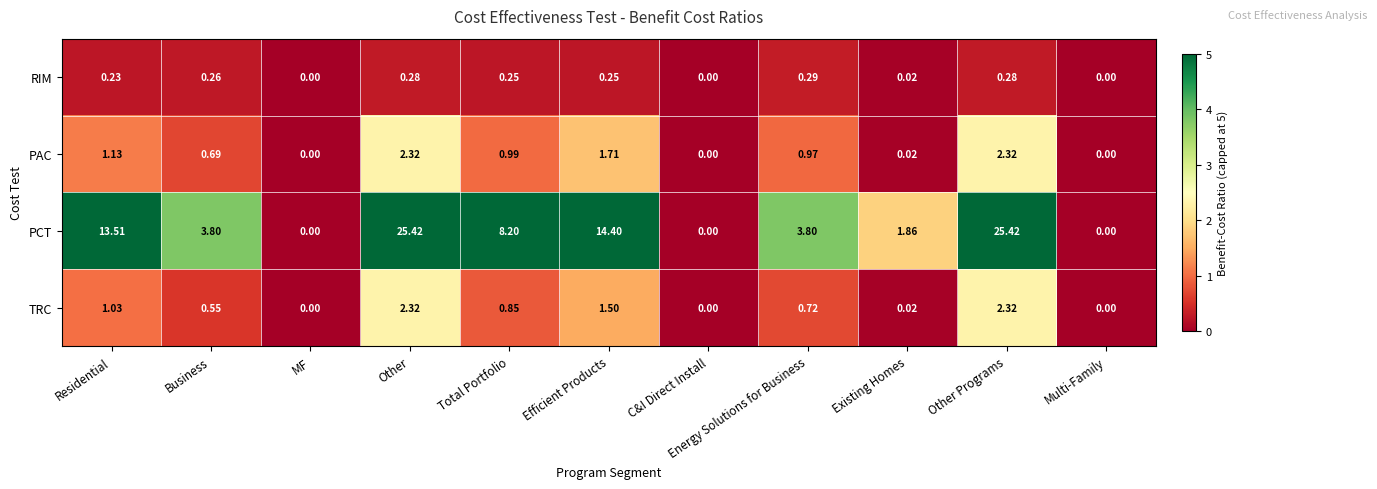

Which series has the largest total across all categories?

PCT